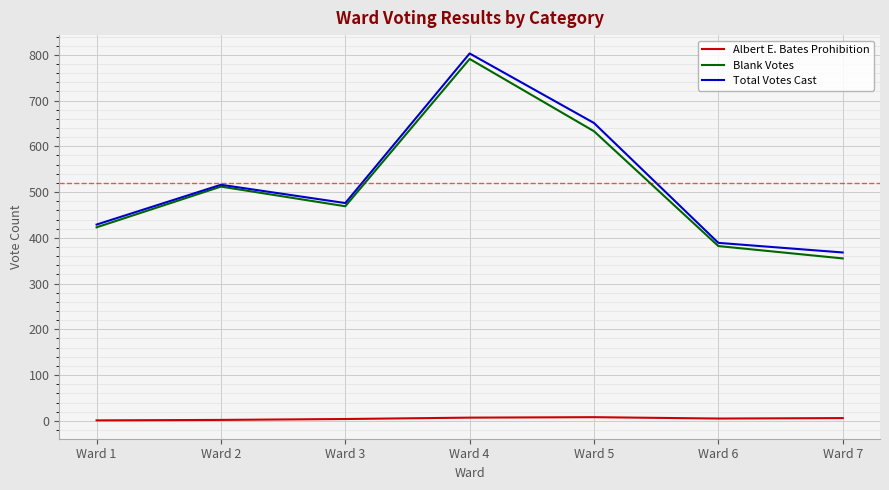

The value of Blank Votes at Ward 2 is 512. True or false?

True